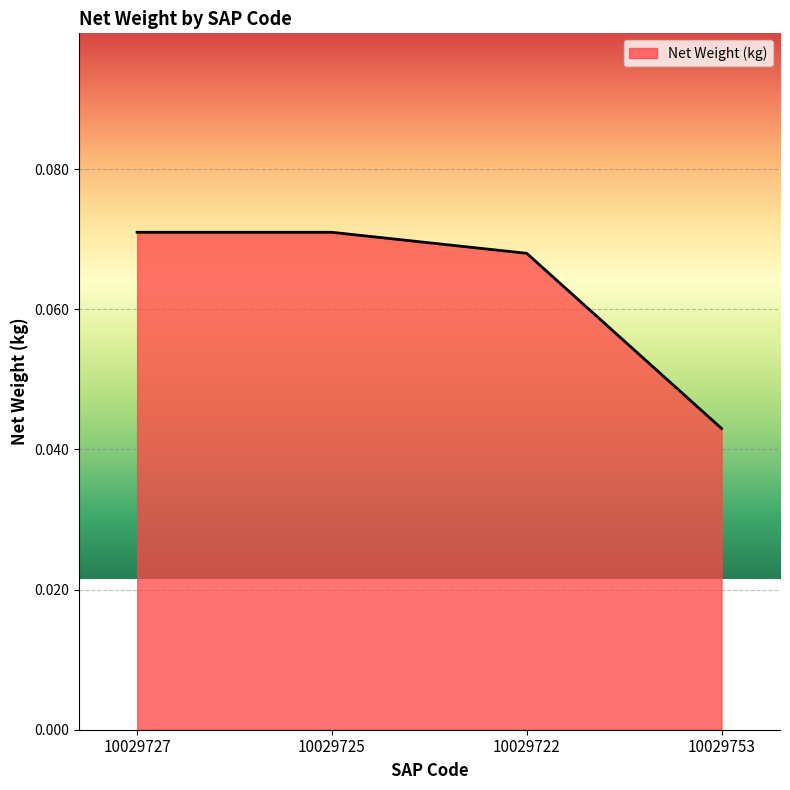

True or false: the data has more than 1 interior local peaks.

False